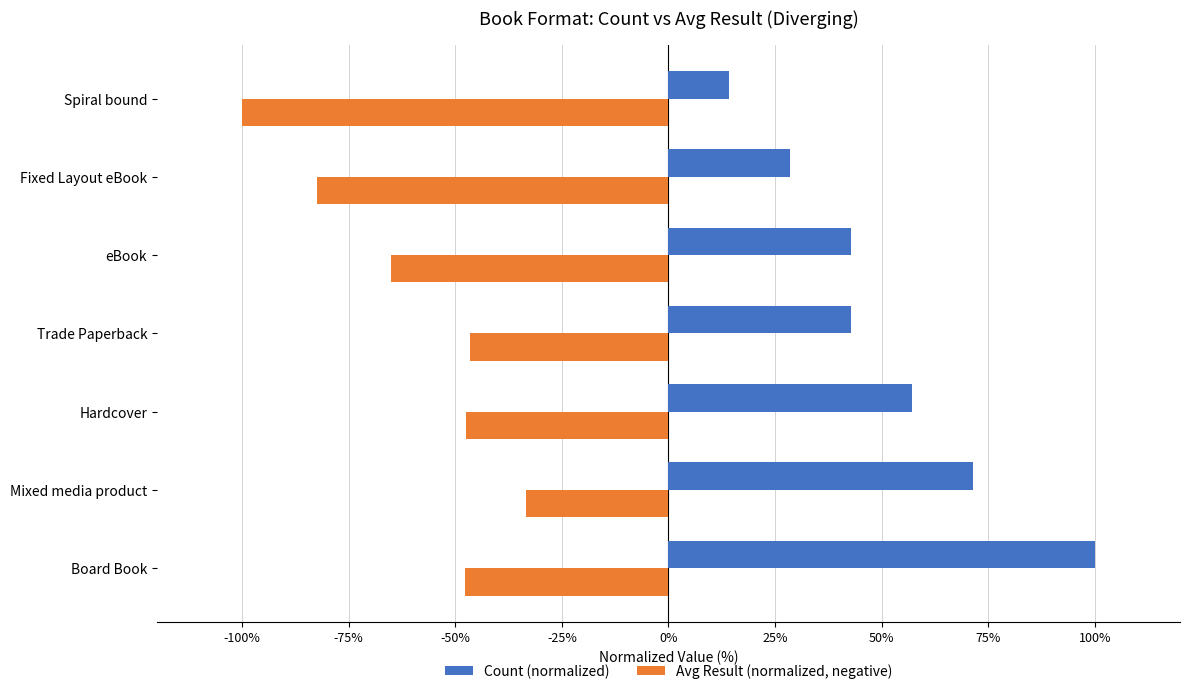

At Spiral bound, list the series in order from largest to smallest.

Count (normalized), Avg Result (normalized, negative)